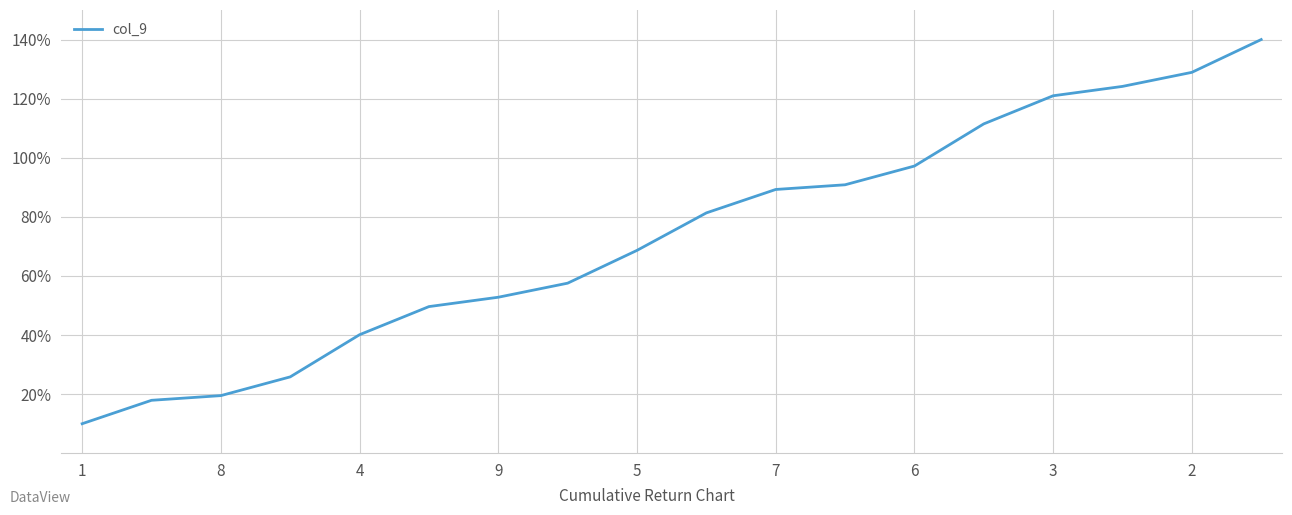

What is the smallest value displayed?

10.0